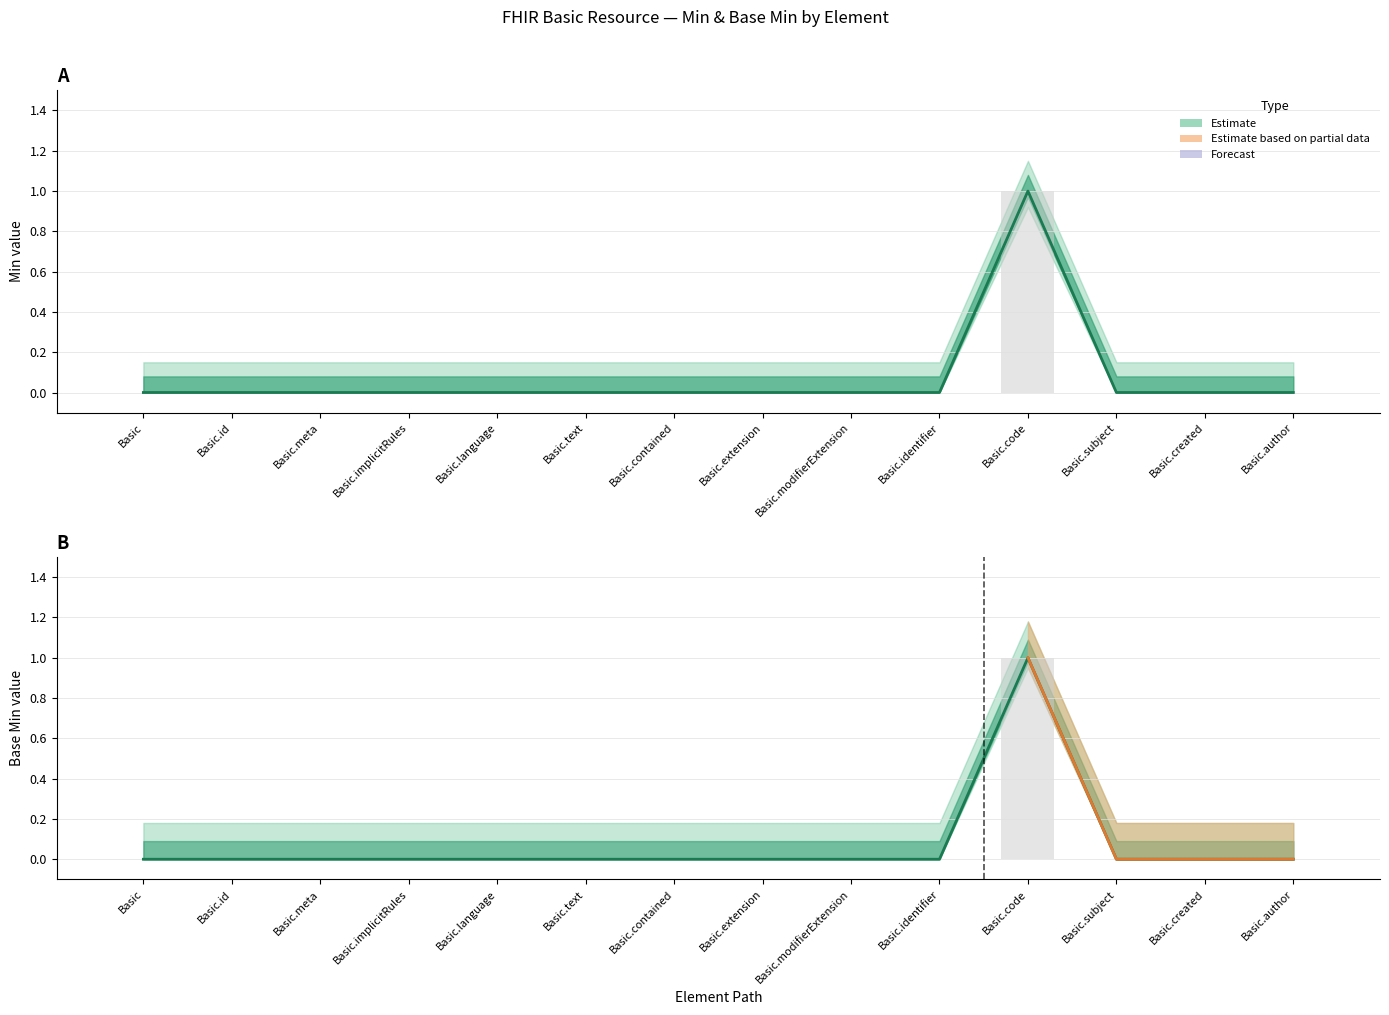

How many values in Base Min are above zero?

1